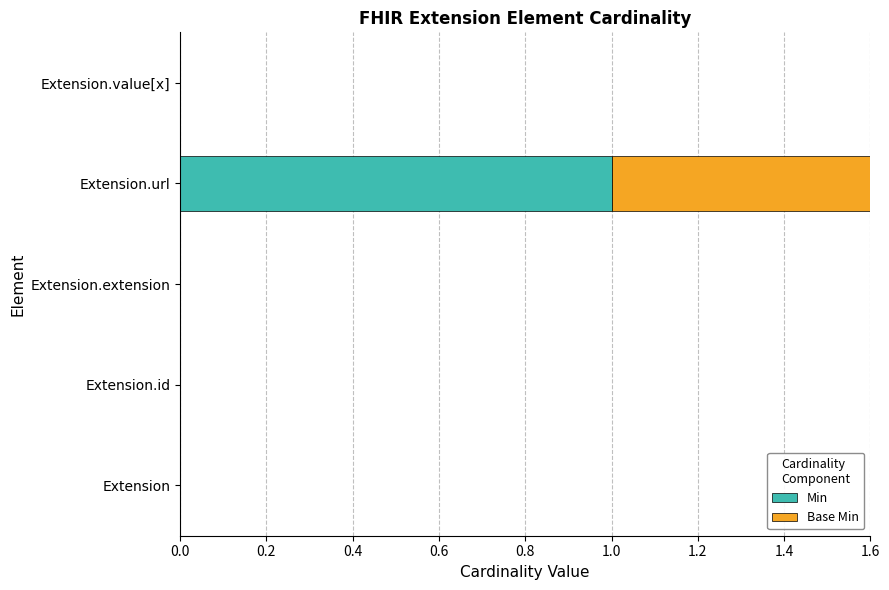

Is it true that Base Min equals 0 at Extension.value[x]?

True